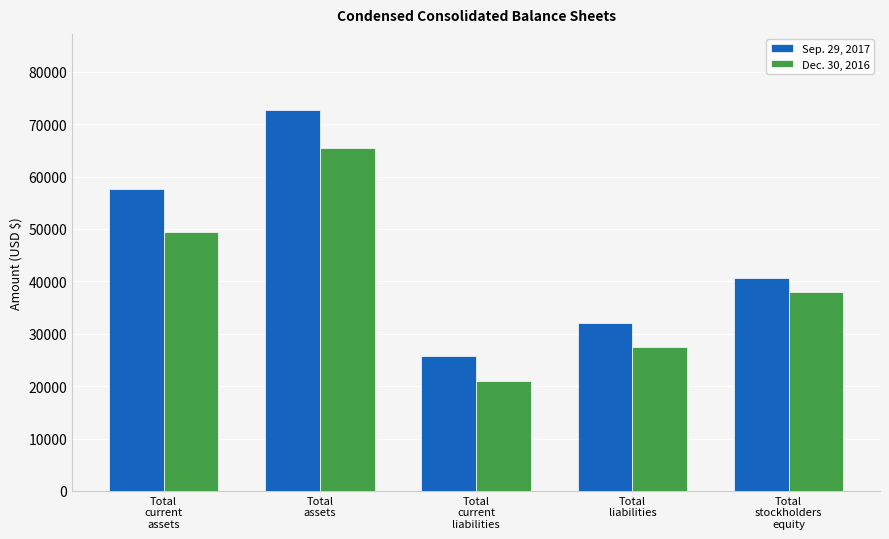

Reading left to right, list all the values displayed in this chart.

Sep. 29, 2017: Total
current
assets=57580	Total
assets=72703	Total
current
liabilities=25698	Total
liabilities=32041	Total
stockholders
equity=40662
Dec. 30, 2016: Total
current
assets=49517	Total
assets=65443	Total
current
liabilities=21067	Total
liabilities=27538	Total
stockholders
equity=37905